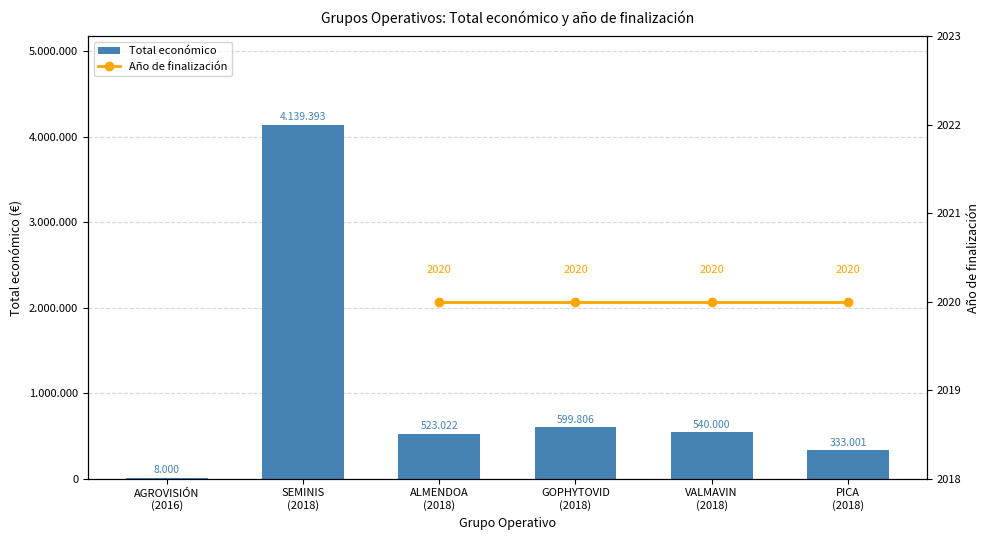

Approximately how many times larger is the value at VALMAVIN (2018) compared to ALMENDOA (2018)?

1.0